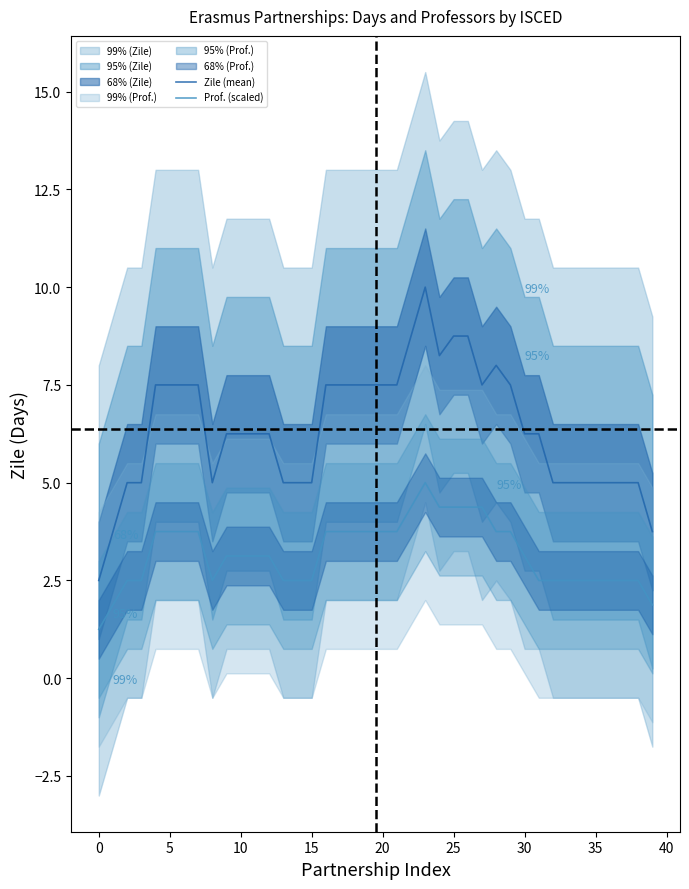

Is it true that Zile (mean) equals 6.2 at 31?

True